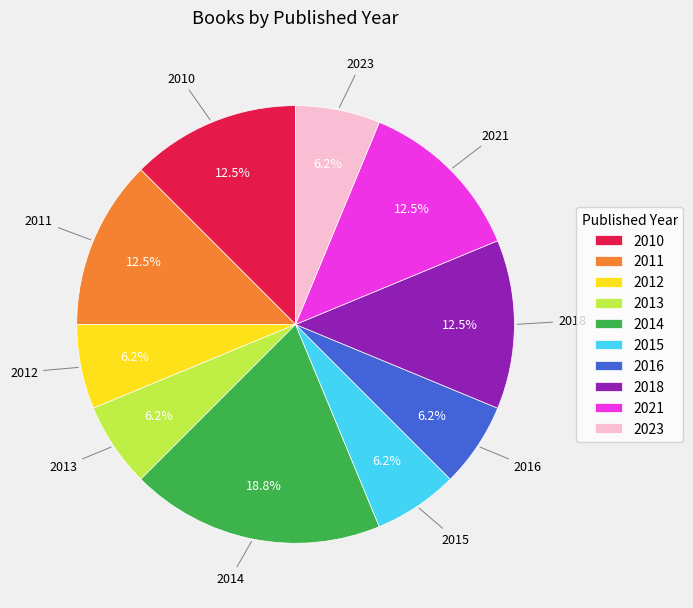

How many segments does this pie chart have?

10